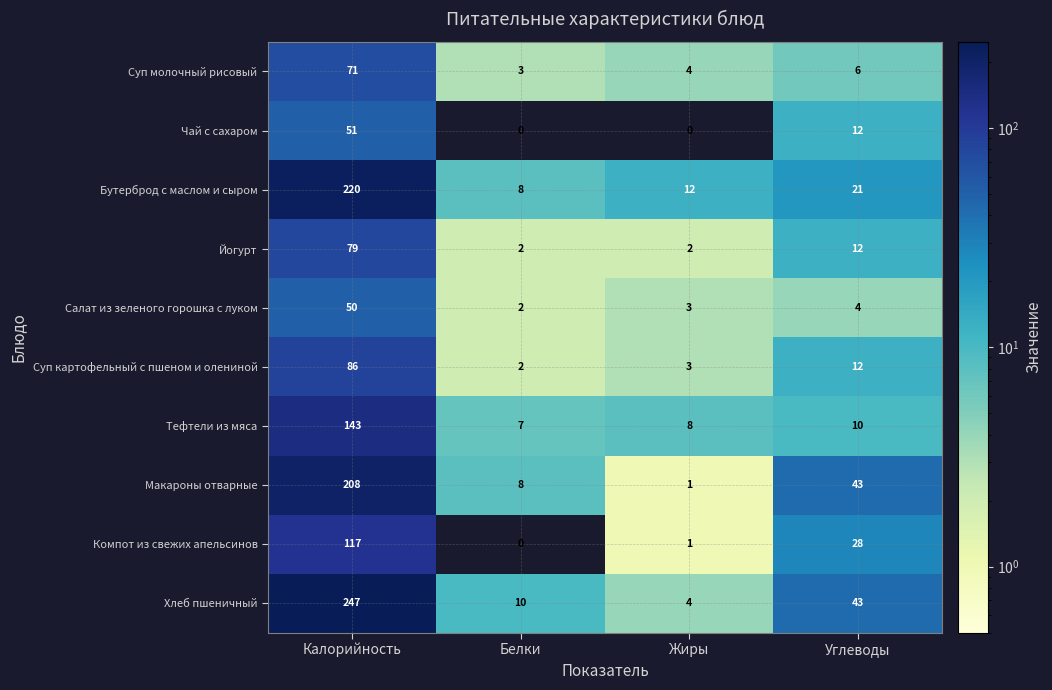

What is the sum of the Компот из свежих апельсинов values at Белки and Углеводы?

28